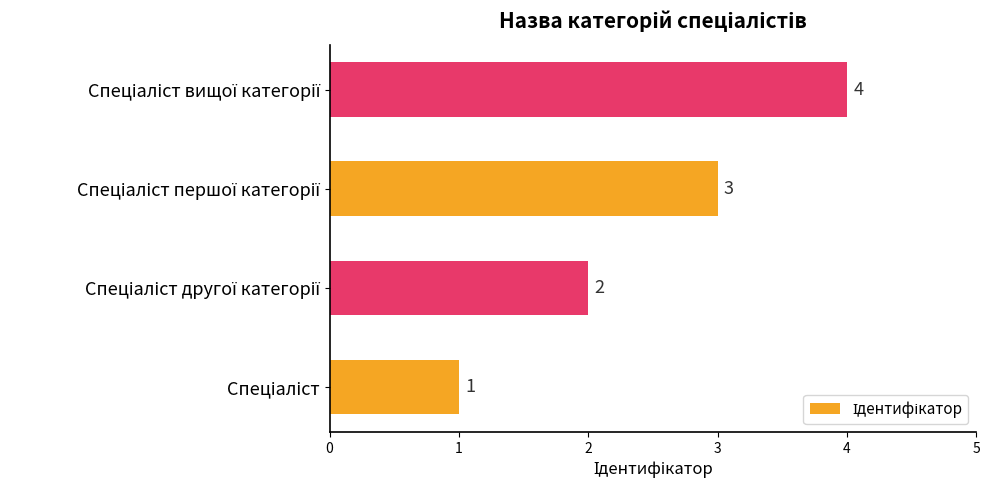

What is the minimum value shown in the chart?

1